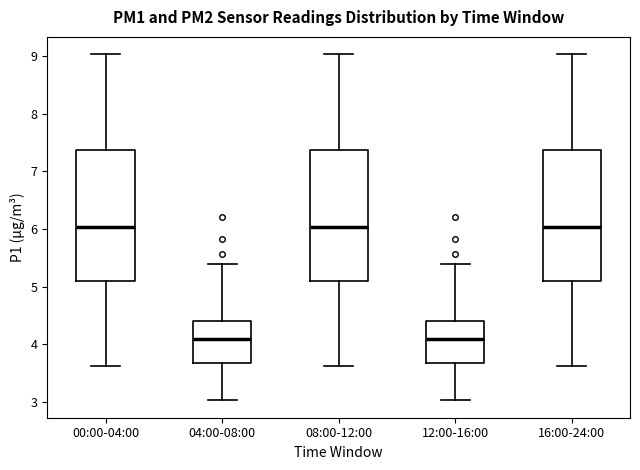

Reading left to right, read every box against the y-axis: the position of its median line, the range the box covers, and the ends of its whiskers. The values are not printed on the chart, so give them approximately, as read against the axis.

00:00-04:00: median 6.0, box 5.1 to 7.4, whiskers 3.6 to 9.0
04:00-08:00: median 4.1, box 3.7 to 4.4, whiskers 3.0 to 5.4
08:00-12:00: median 6.0, box 5.1 to 7.4, whiskers 3.6 to 9.0
12:00-16:00: median 4.1, box 3.7 to 4.4, whiskers 3.0 to 5.4
16:00-24:00: median 6.0, box 5.1 to 7.4, whiskers 3.6 to 9.0